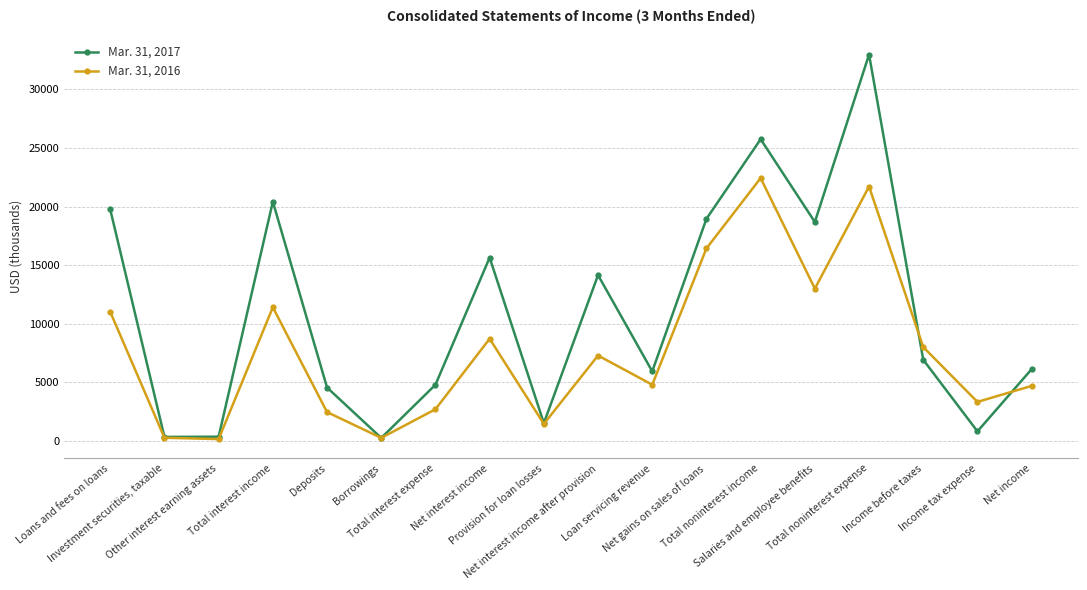

Does the chart display data point markers on the line(s)?

Yes